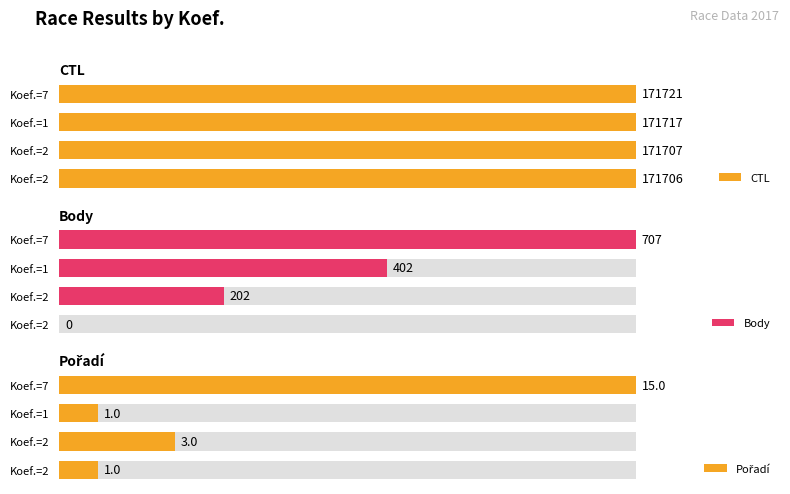

True or false: Pořadí has a value of 0.3 at Koef.=7.

False